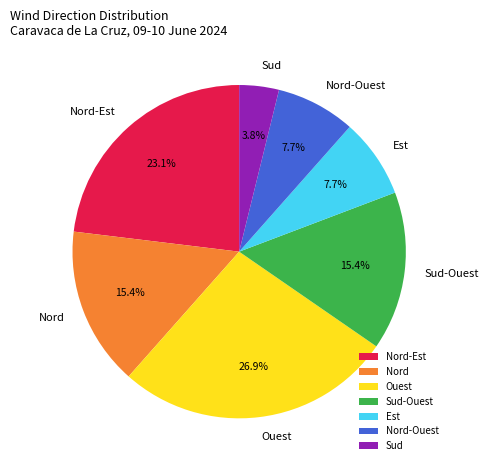

True or false: Nord accounts for 3% of the total.

False